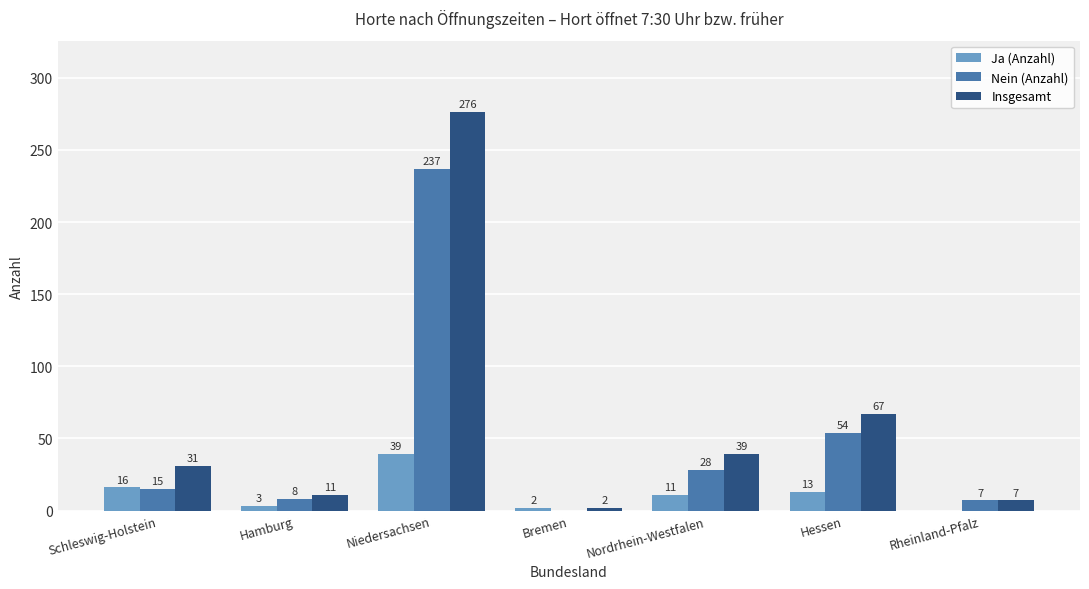

How many data points does each series have?

7